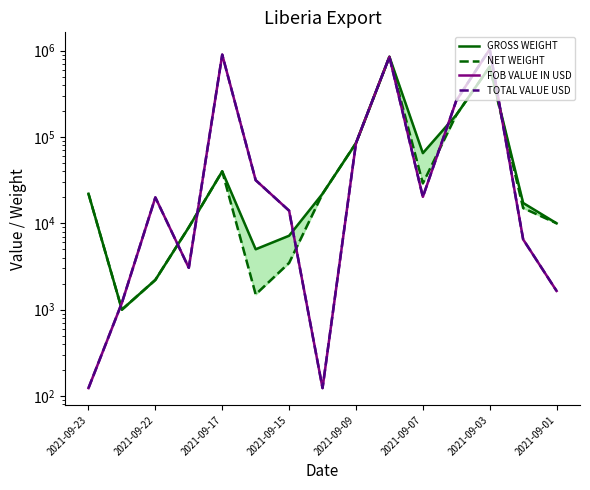

The value of TOTAL VALUE USD at 9 is 1489830.2. True or false?

False